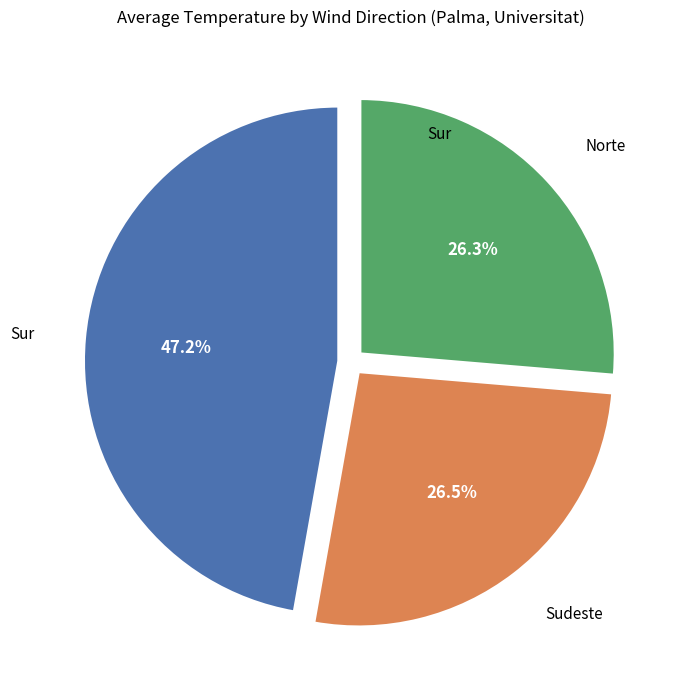

Is there any slice that represents more than half of the pie?

No